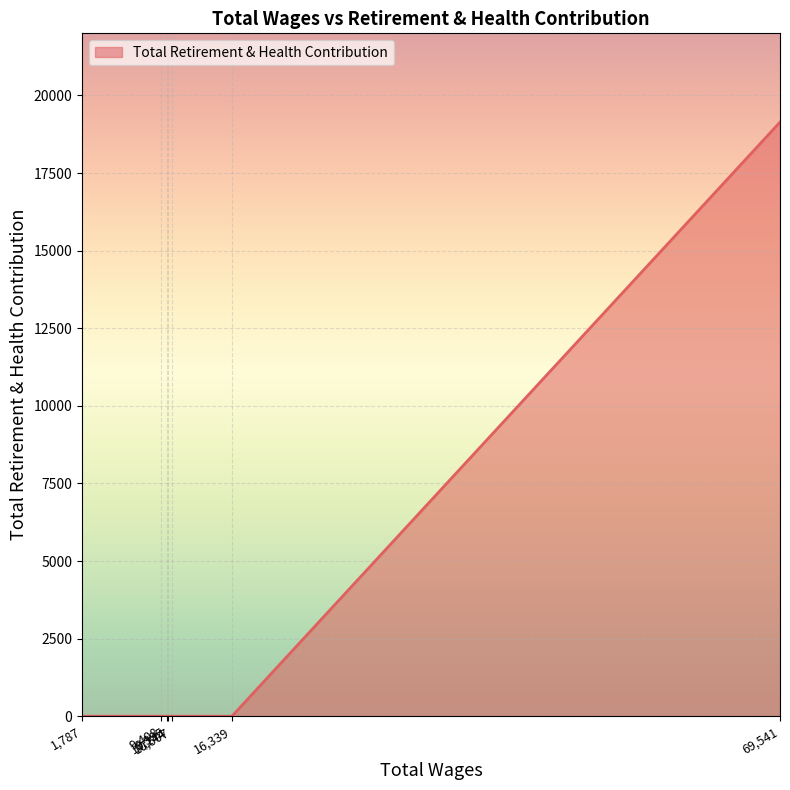

Does the chart display data point markers on the line(s)?

No